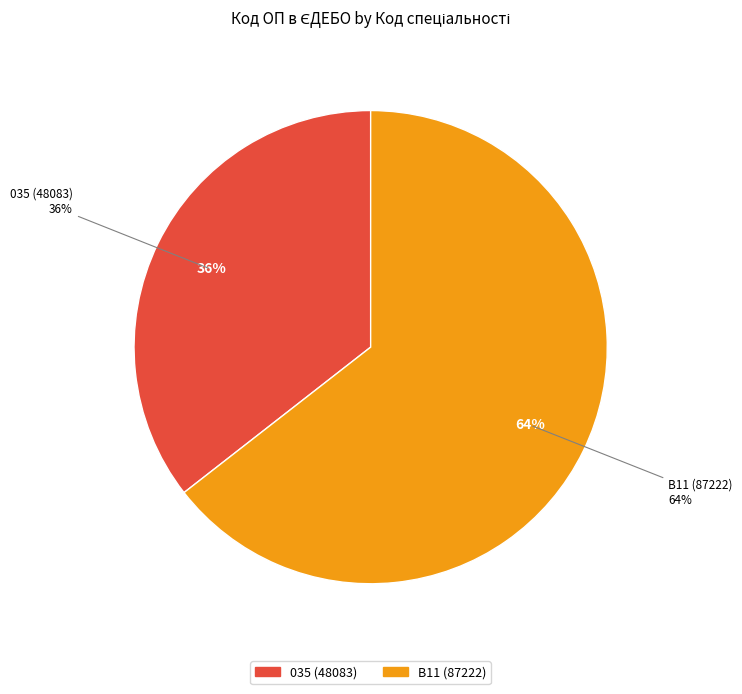

Is it true that B11 (87222) is 64% of the pie?

True